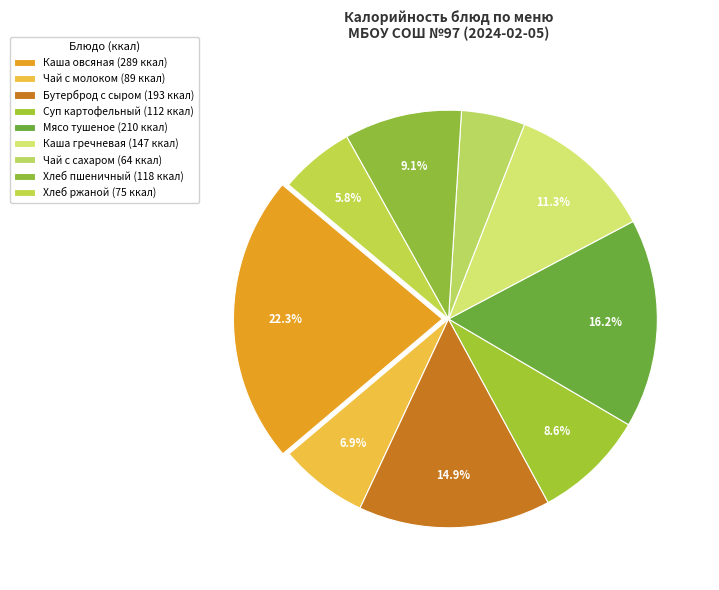

To the nearest percent, what is the difference between the largest and smallest slice percentages?

17%